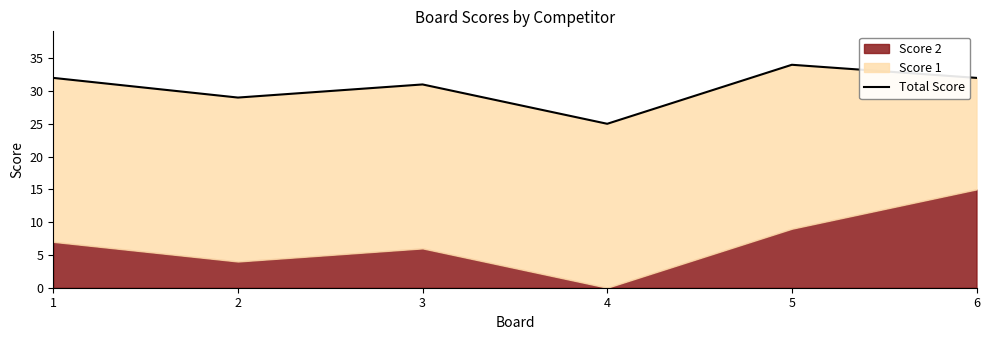

Between 6 and 5, which is larger?

5